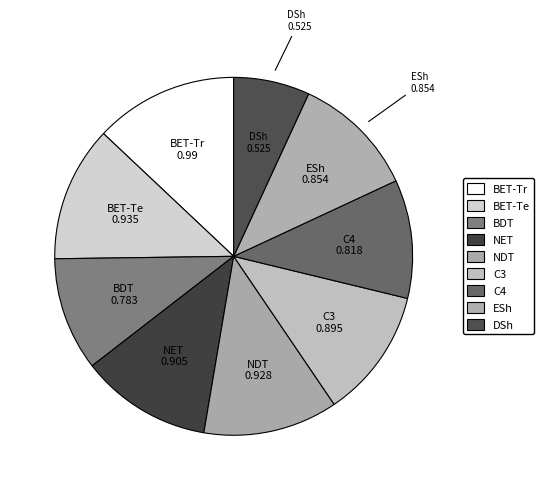

How many slices are in this pie chart?

9